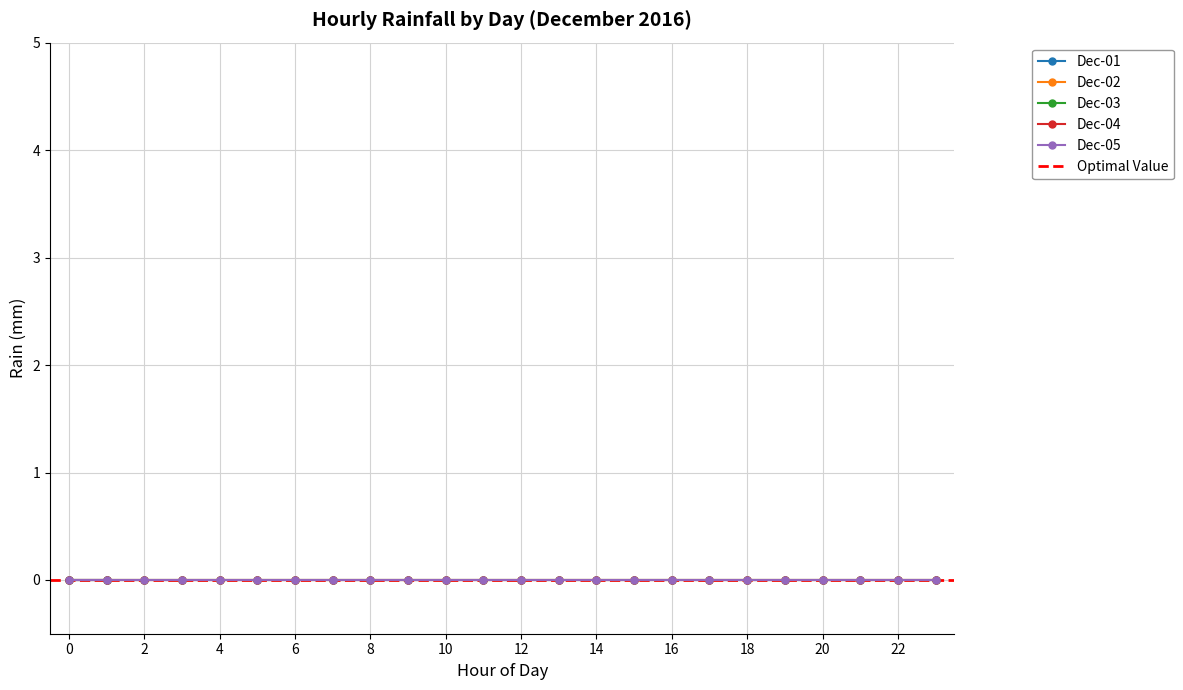

Which series changed the most between 10:00 and 15:00?

2016-12-01